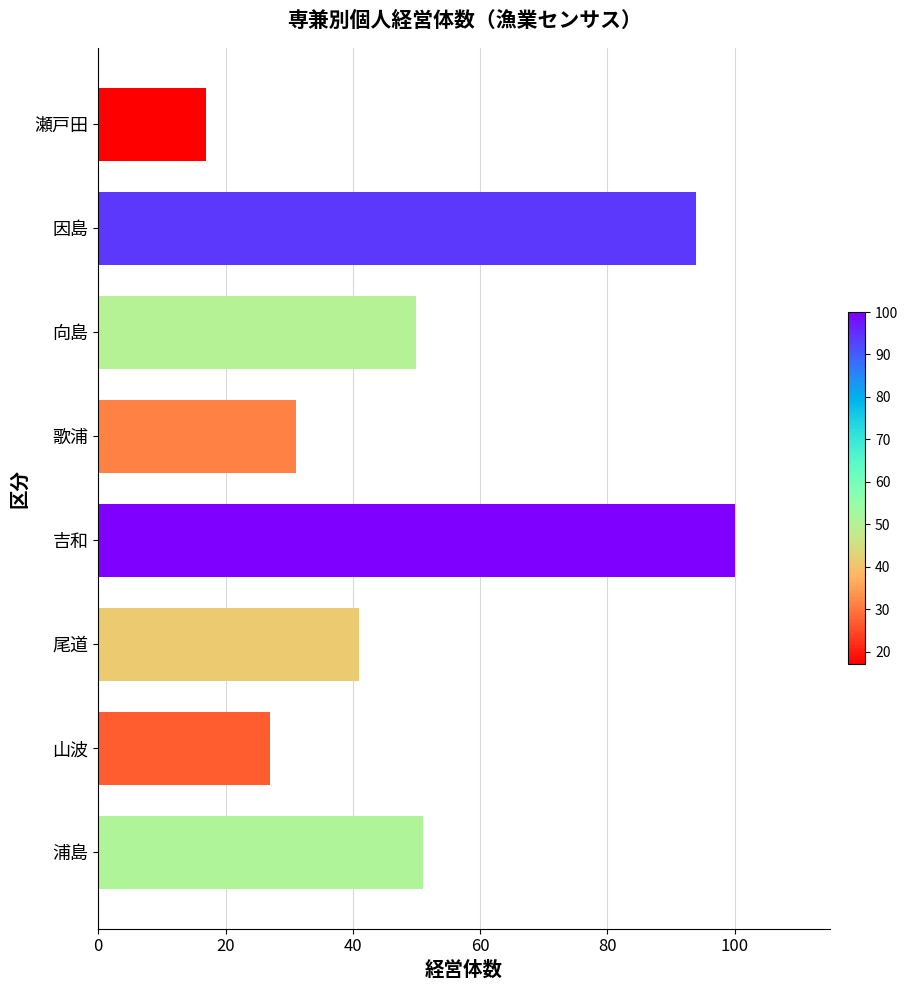

Does the chart contain any negative values?

No